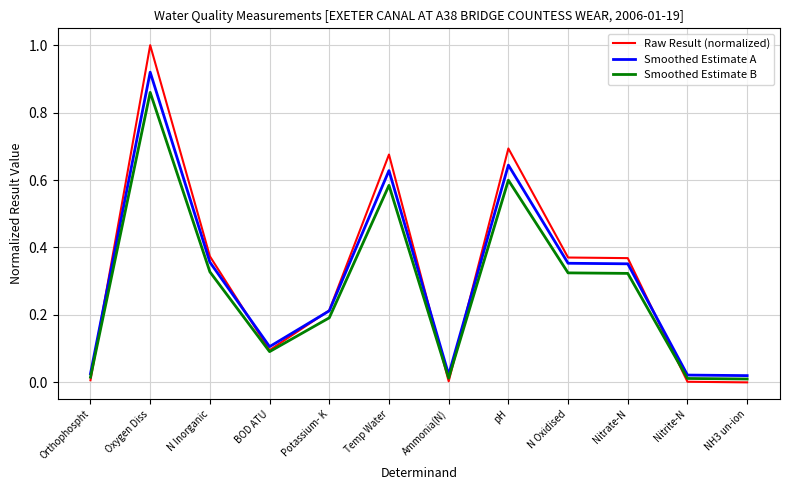

The value of Raw Result (normalized) at NH3 un-ion is 0.0. True or false?

True